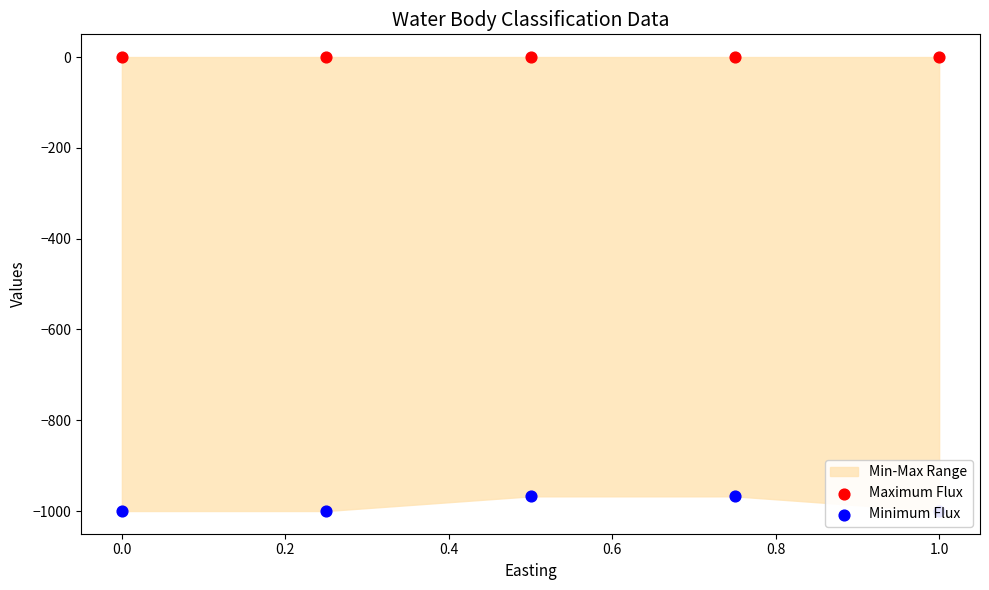

What is the total value across all series at 0.4?

-967.7